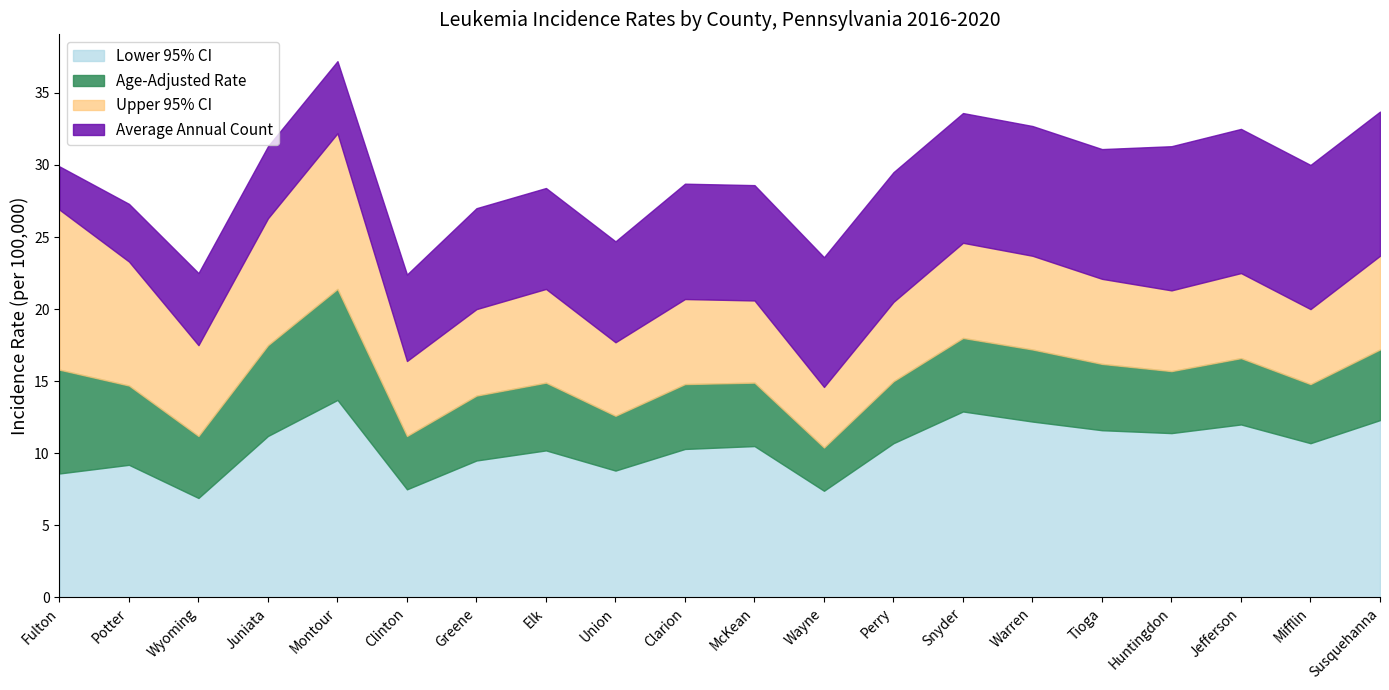

The Average Annual Count series shows 4.3 at Union. True or false?

False